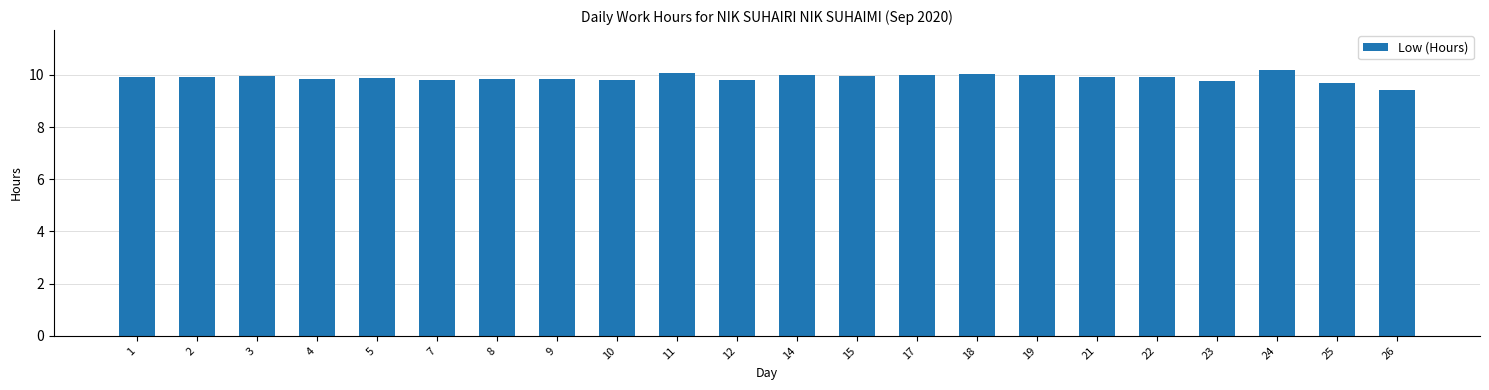

What is the change in value from 15 to 19?

+0.1